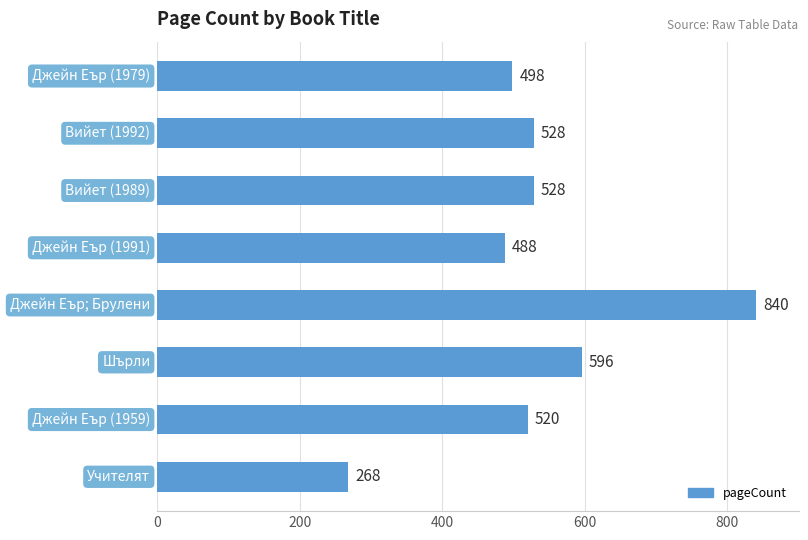

What is the average value?

533